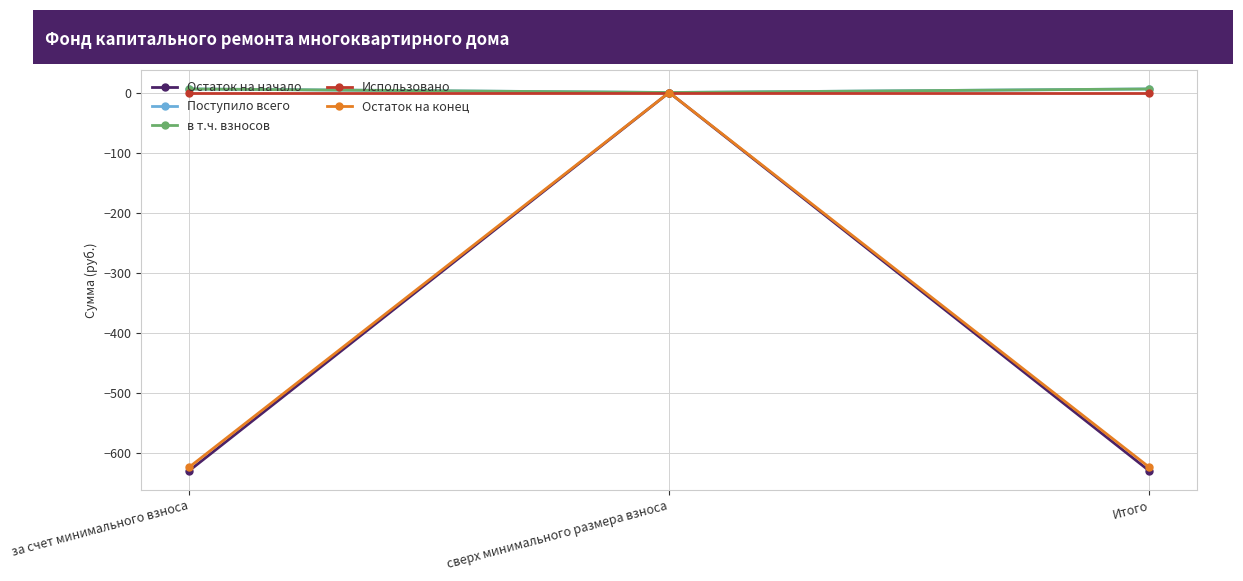

What is the label of the 2nd point from the left?

сверх минимального размера взноса